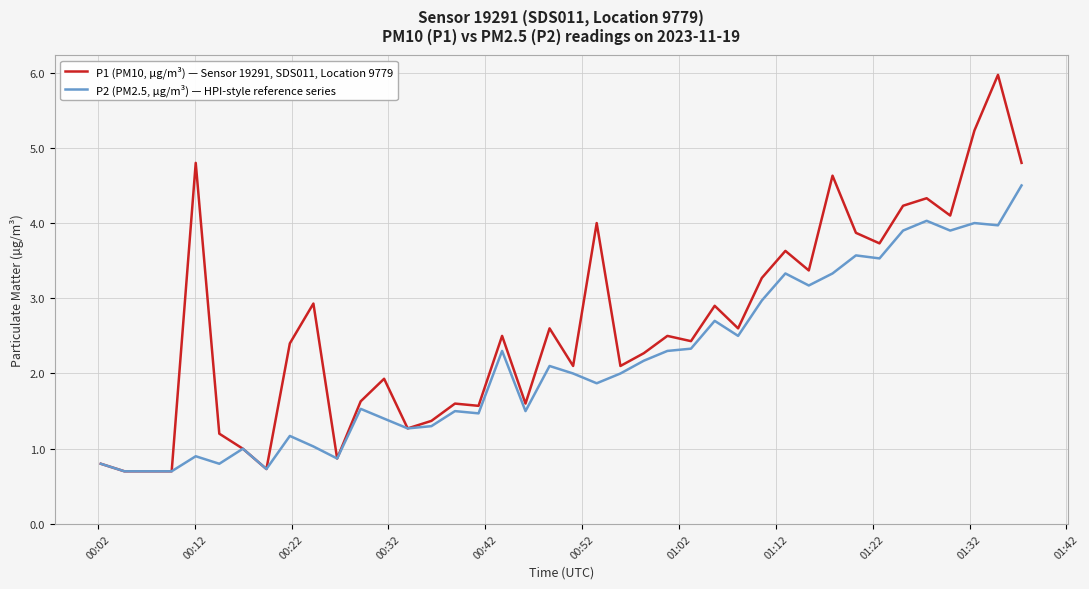

Which series has the widest spread of values?

P1 (PM10, µg/m³) — Sensor 19291, SDS011, Location 9779